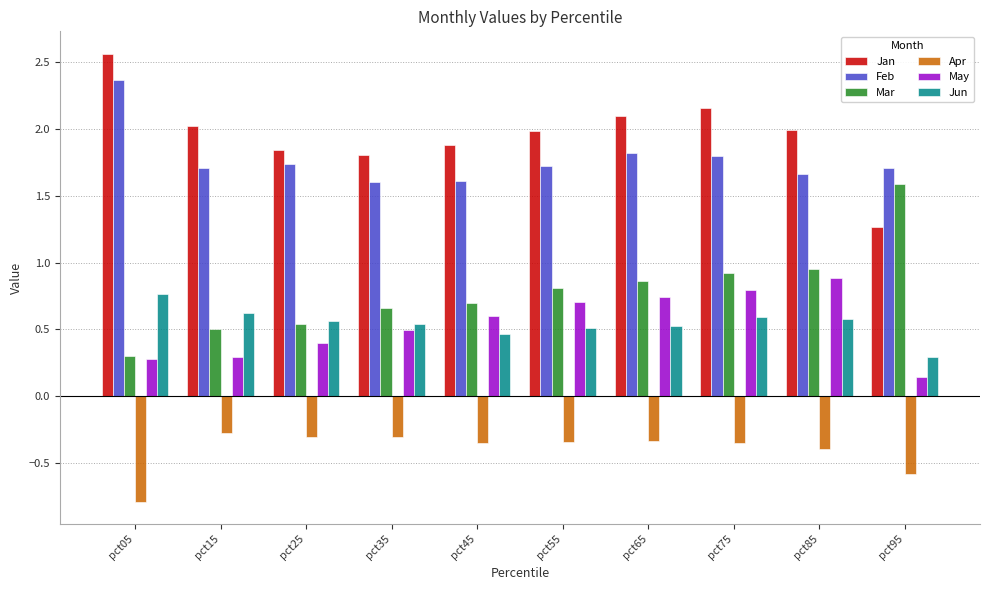

What is the difference between the maximum and second lowest values in the Apr series?

0.3